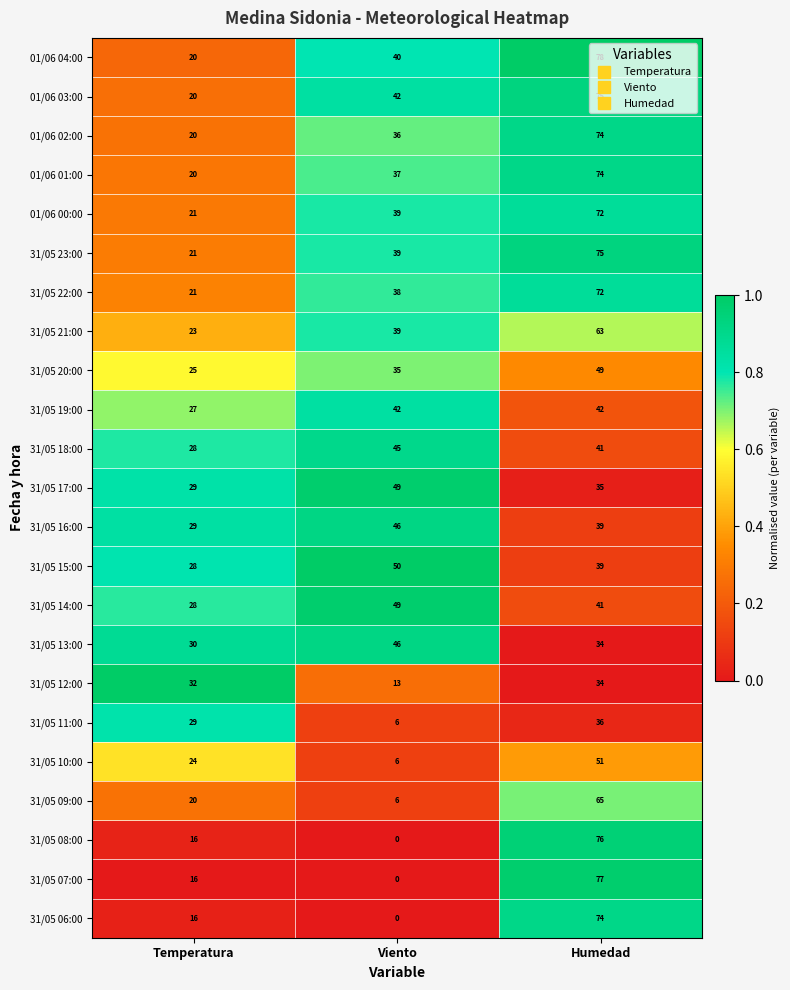

What is the average value of the 01/06 00:00 series?

44